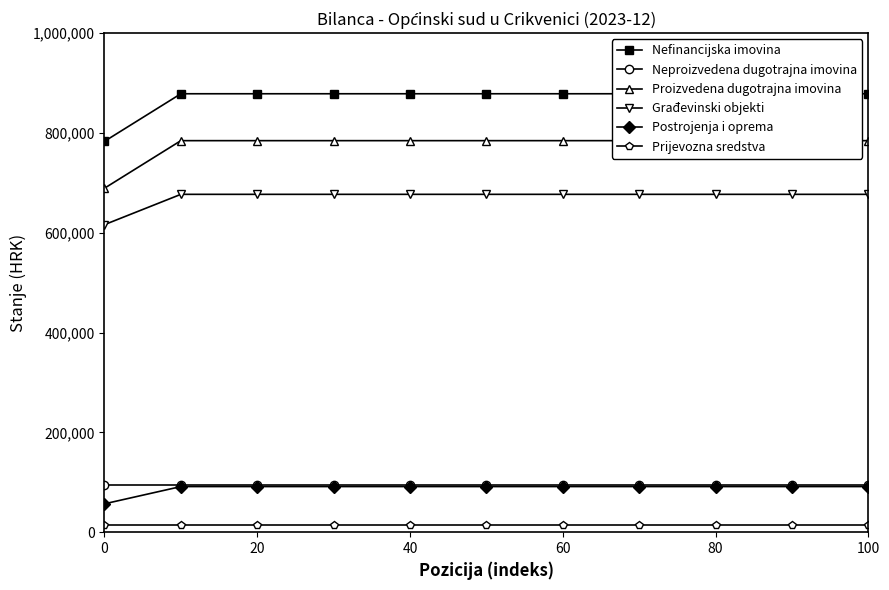

Is the value of Neproizvedena dugotrajna imovina at 100 greater than the value of Prijevozna sredstva at 20?

Yes